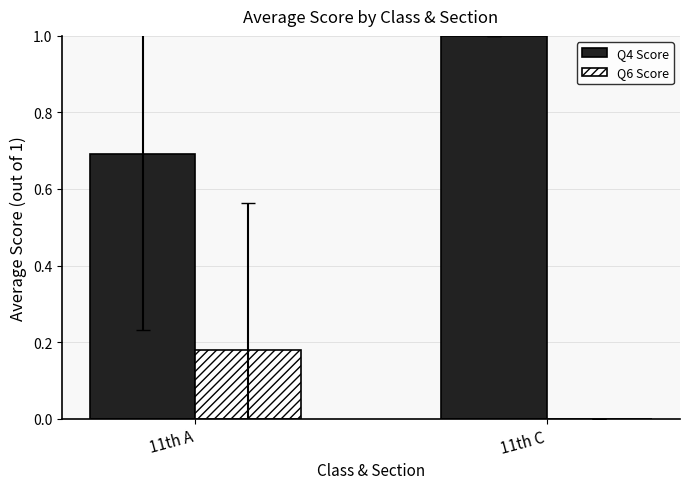

What is the average value of the Q6 Score series?

0.1